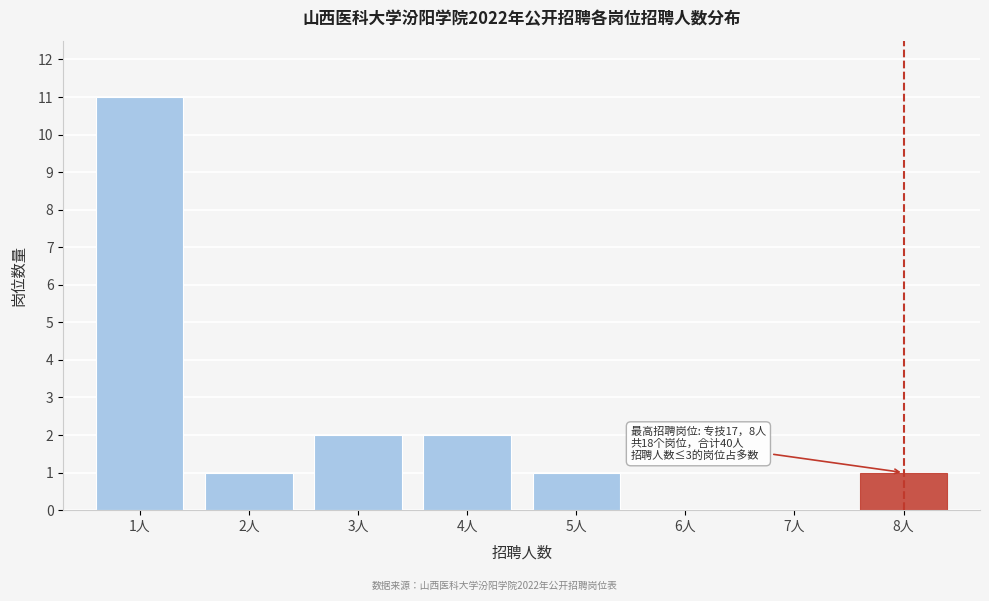

Over which range of the x-axis is the bar tallest?

0.5 to 1.5